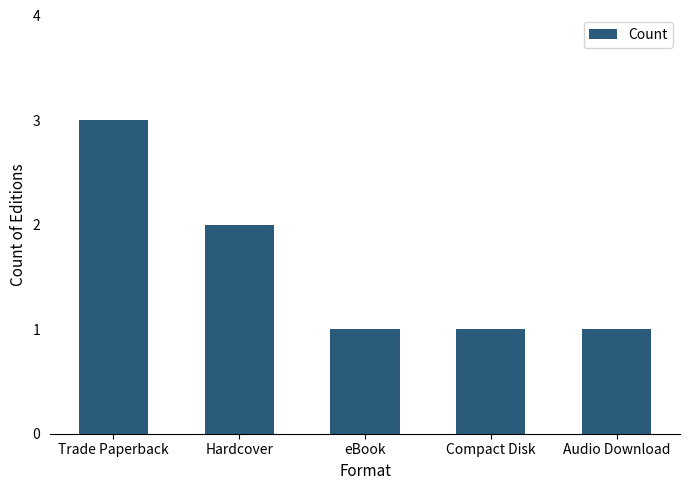

Does the chart contain stacked bars?

No